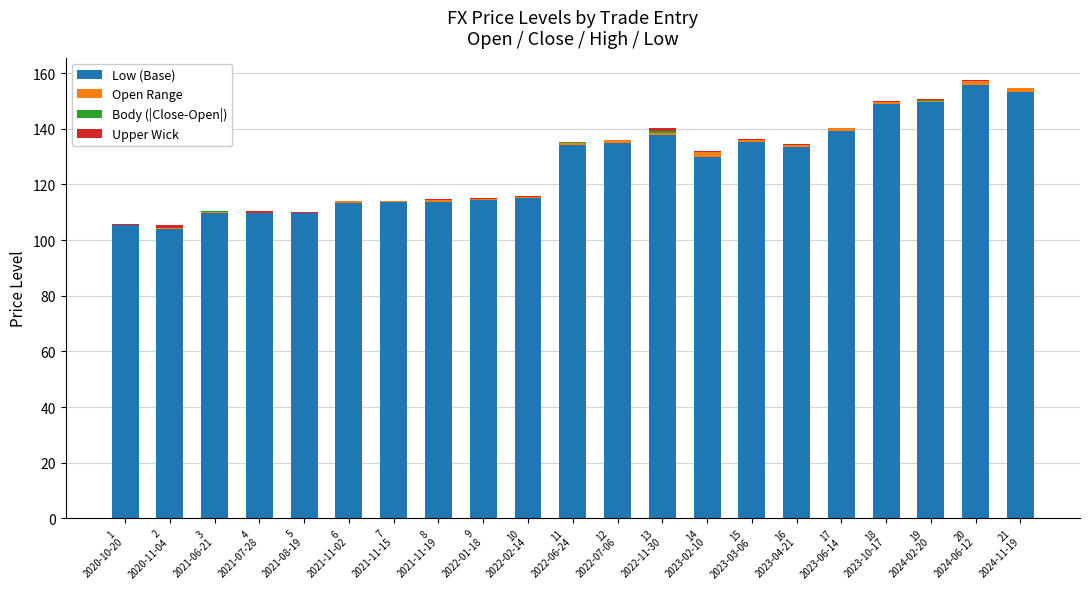

What is the highest value of the Low (Base) series?

155.7